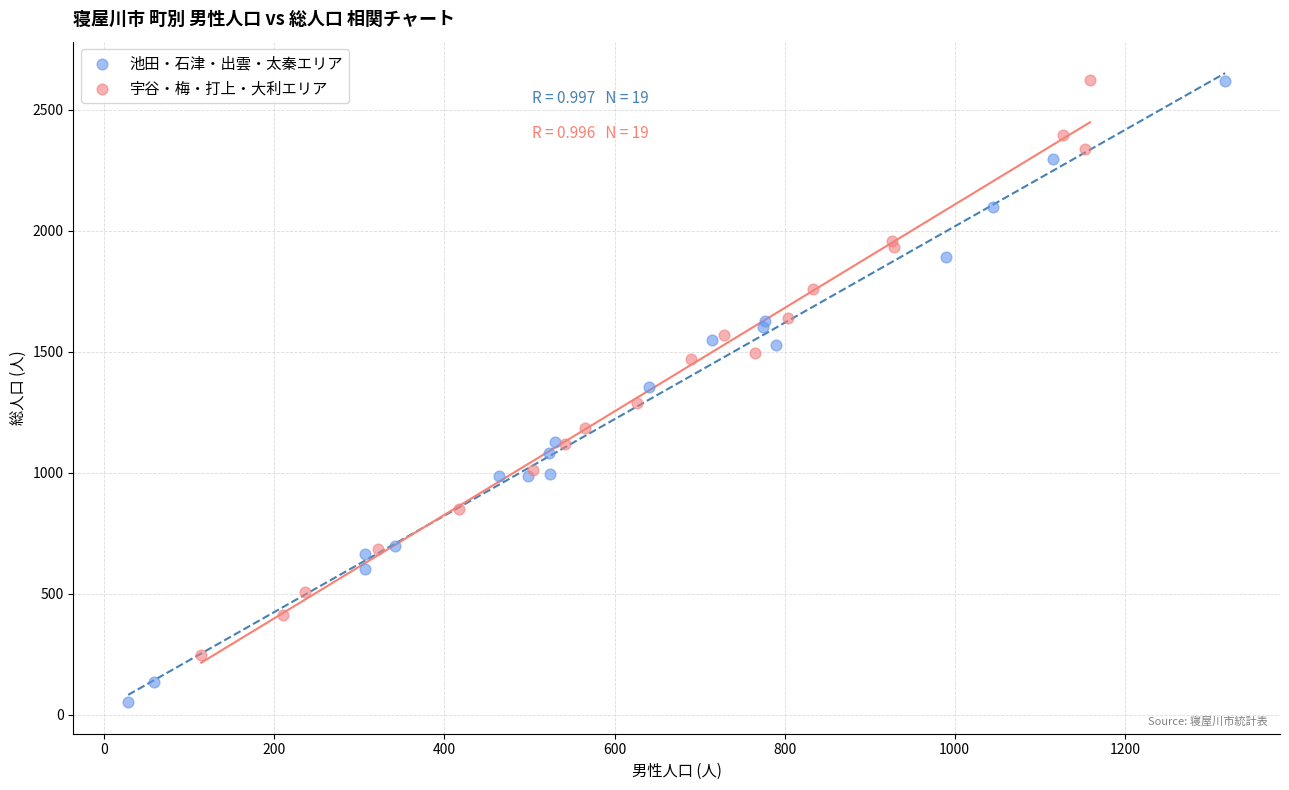

Which series has the largest Y range (max minus min)?

池田・石津・出雲・太秦エリア